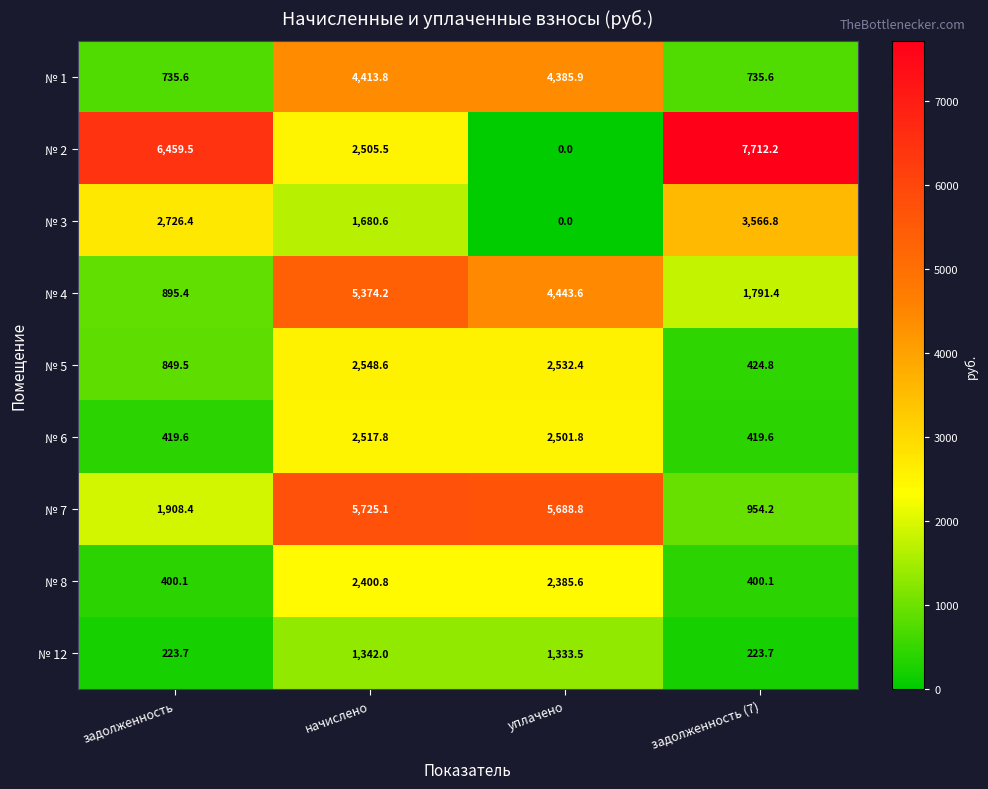

Rank the series by their maximum value, from highest to lowest.

№ 2, № 7, № 4, № 1, № 3, № 5, № 6, № 8, № 12